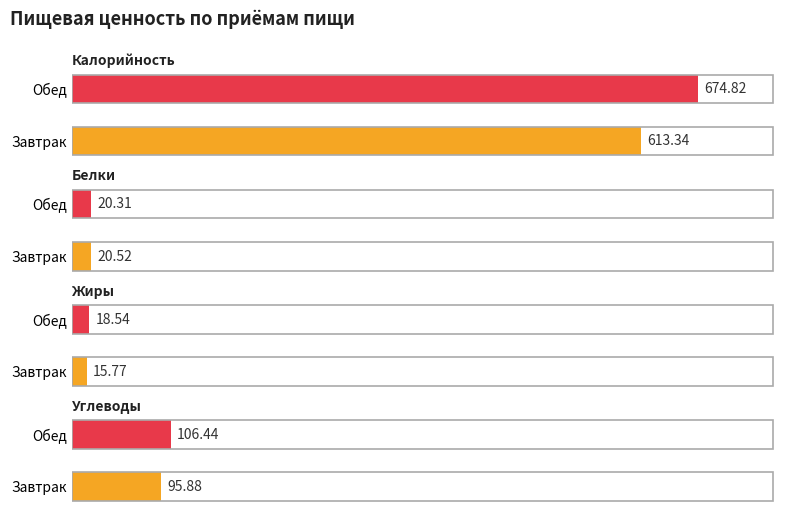

What is the highest value of the Белки series?

20.5